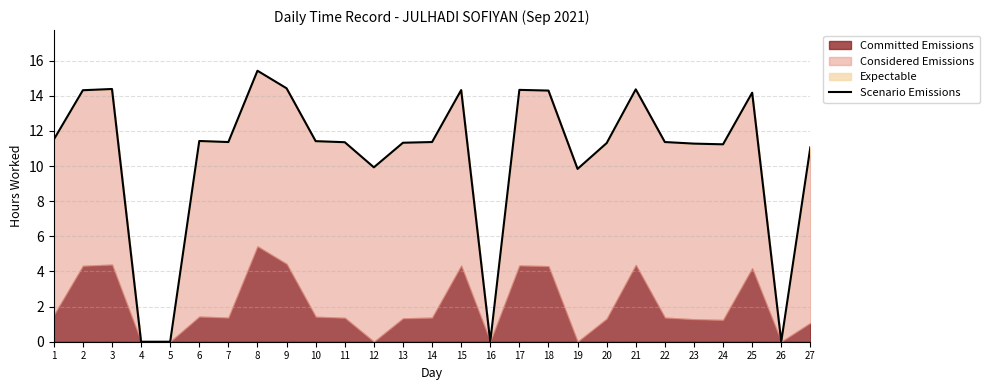

What is the ratio of the value at 27 to the value at 1?

1.0